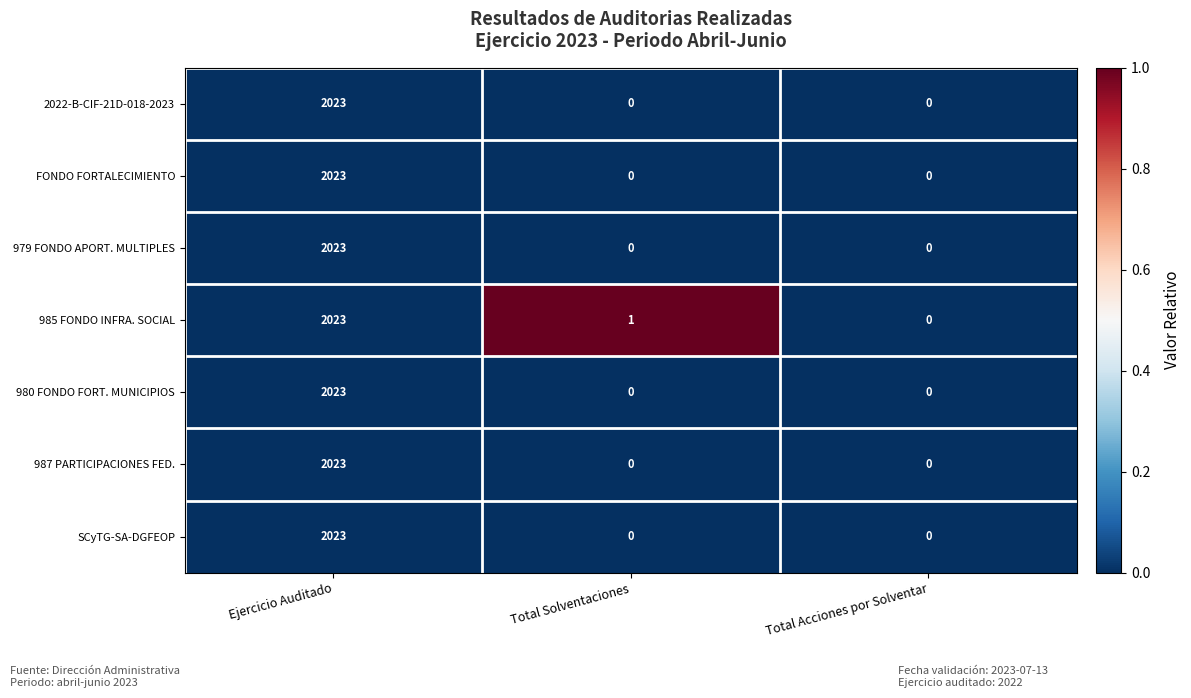

Reading left to right, list all the values displayed in this chart.

2022-B-CIF-21D-018-2023: Ejercicio Auditado=2023	Total Solventaciones=0	Total Acciones por Solventar=0
FONDO FORTALECIMIENTO: Ejercicio Auditado=2023	Total Solventaciones=0	Total Acciones por Solventar=0
979 FONDO APORT. MULTIPLES: Ejercicio Auditado=2023	Total Solventaciones=0	Total Acciones por Solventar=0
985 FONDO INFRA. SOCIAL: Ejercicio Auditado=2023	Total Solventaciones=1	Total Acciones por Solventar=0
980 FONDO FORT. MUNICIPIOS: Ejercicio Auditado=2023	Total Solventaciones=0	Total Acciones por Solventar=0
987 PARTICIPACIONES FED.: Ejercicio Auditado=2023	Total Solventaciones=0	Total Acciones por Solventar=0
SCyTG-SA-DGFEOP: Ejercicio Auditado=2023	Total Solventaciones=0	Total Acciones por Solventar=0